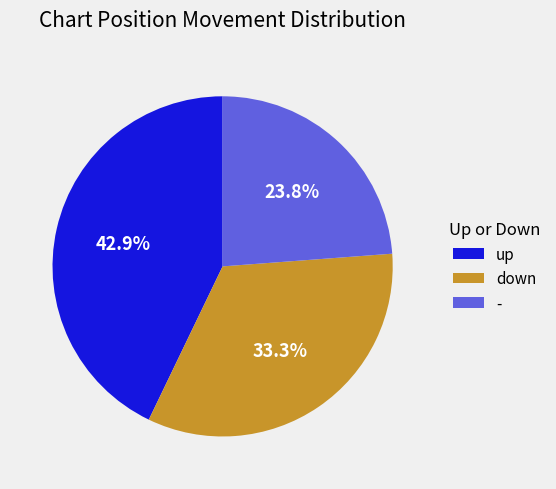

What is the total percentage of down and up?

76.2%